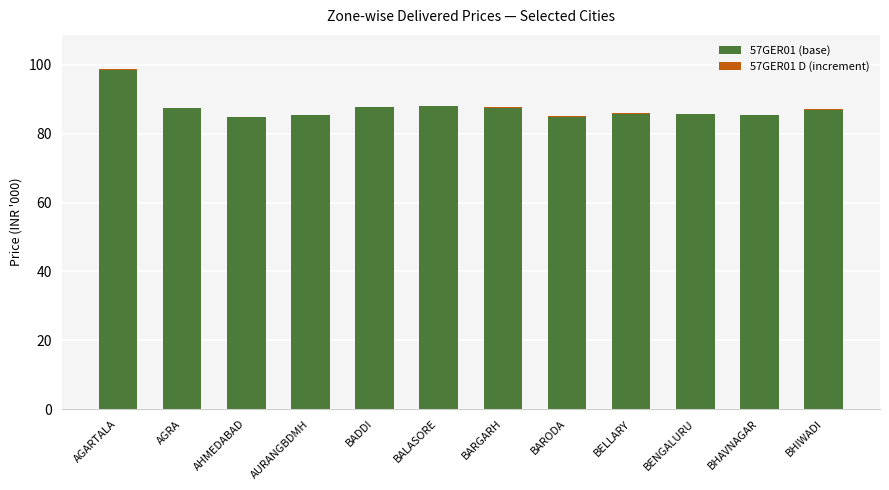

At which category is the sum across all series the highest?

AGARTALA